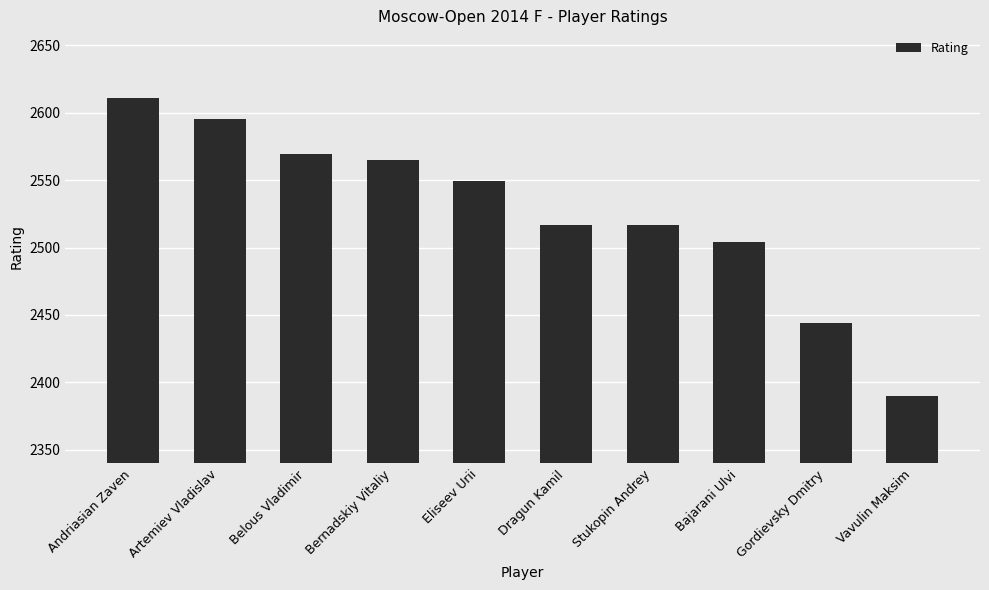

Reading right to left, what are all the values shown in this chart?

Vavulin Maksim=2390	Gordievsky Dmitry=2444	Bajarani Ulvi=2504	Stukopin Andrey=2517	Dragun Kamil=2517	Eliseev Urii=2549	Bernadskiy Vitaliy=2565	Belous Vladimir=2569	Artemiev Vladislav=2595	Andriasian Zaven=2611